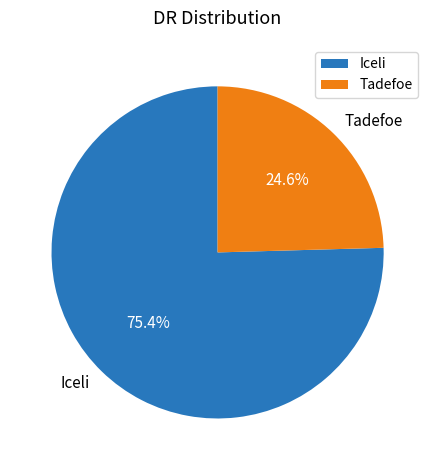

What is the ratio of the value at Tadefoe to the value at Iceli?

0.3